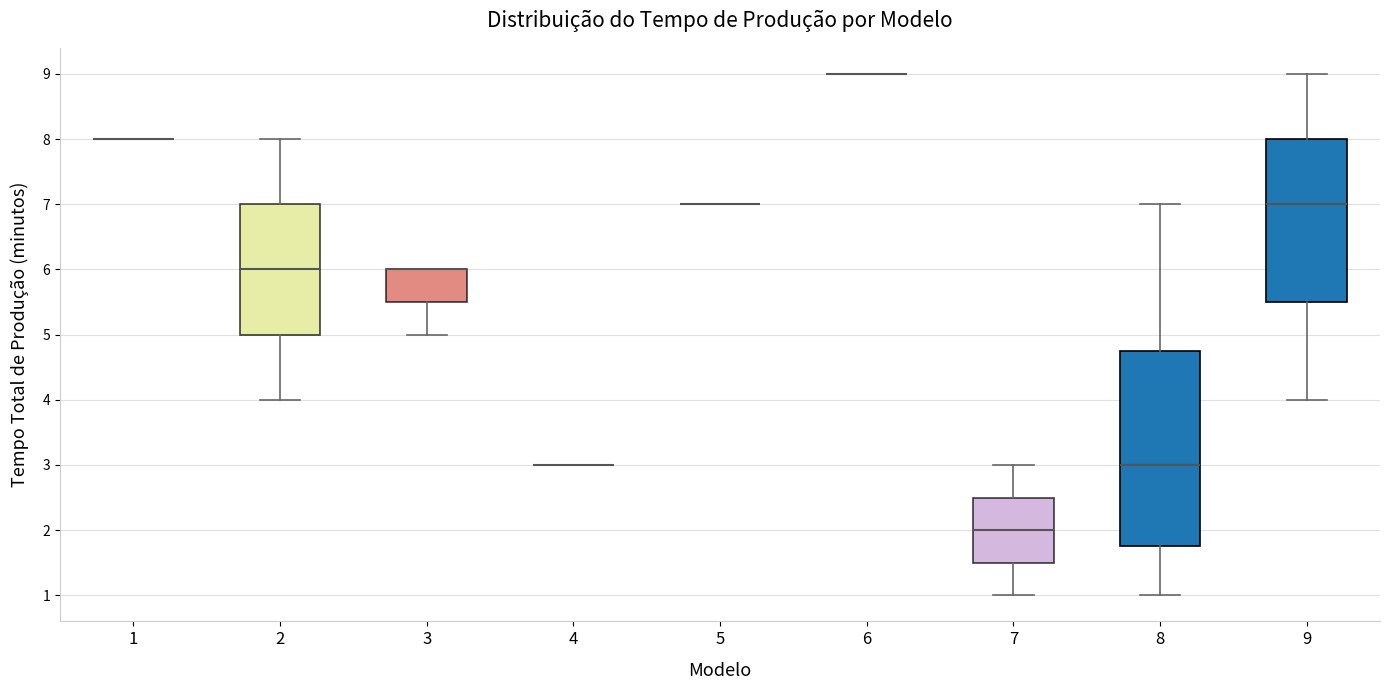

Comparing the boxes themselves (not the whiskers), which one is the tallest?

8